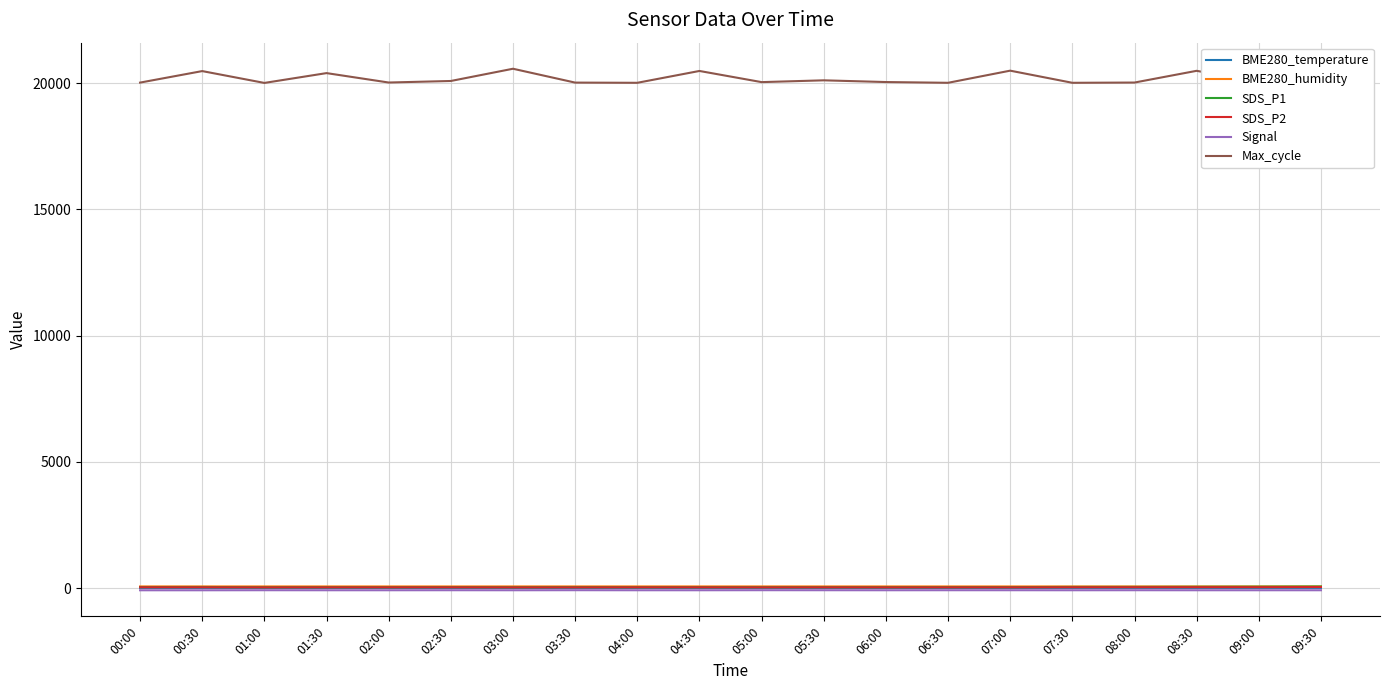

What is the sum of all BME280_humidity values?

1306.4